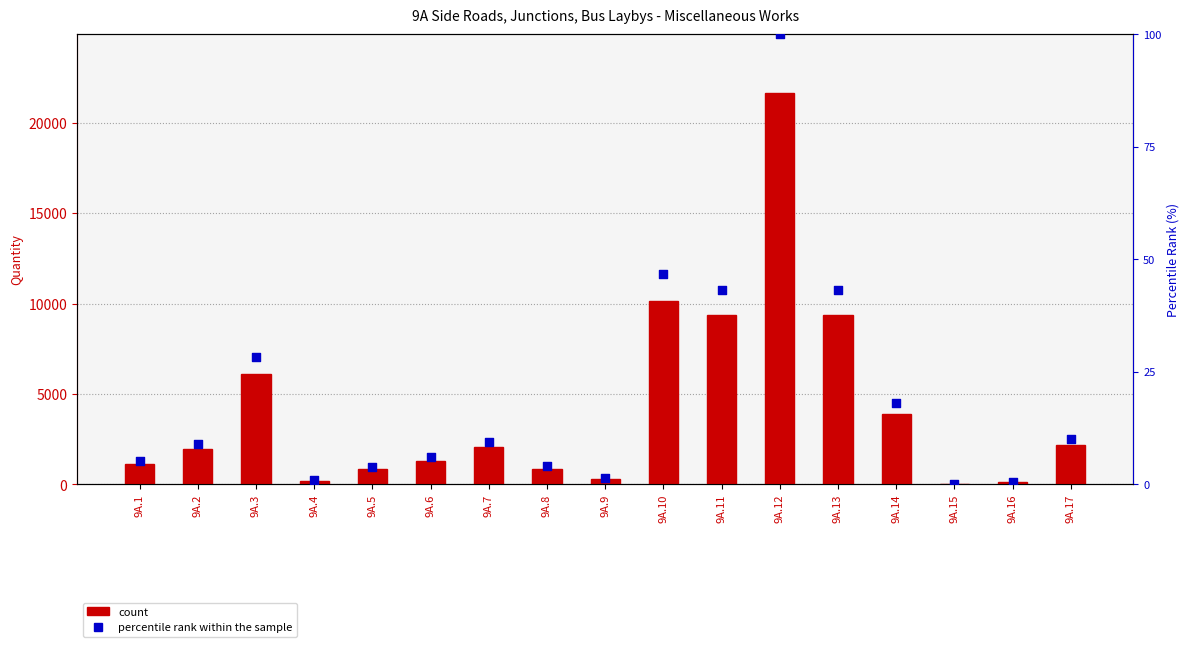

At how many categories does at least one series exceed 1751?

9